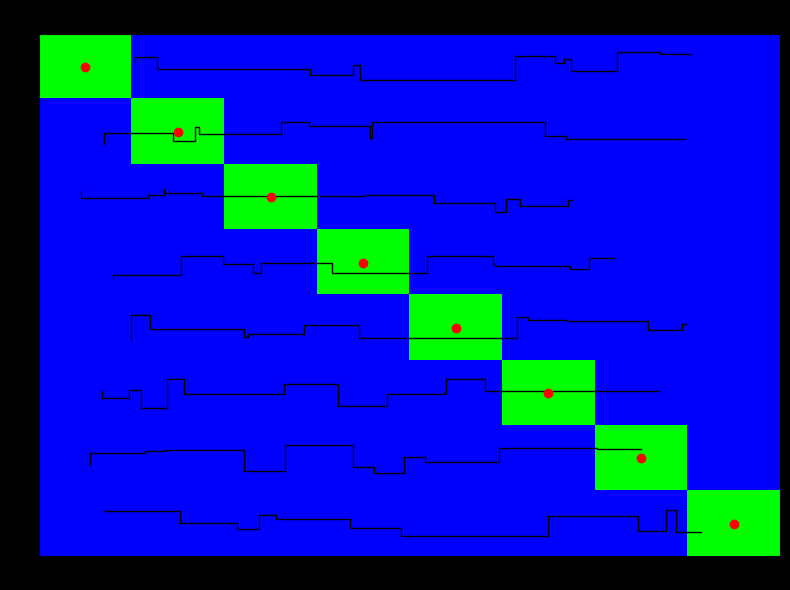

What is the maximum value shown in the chart?

1